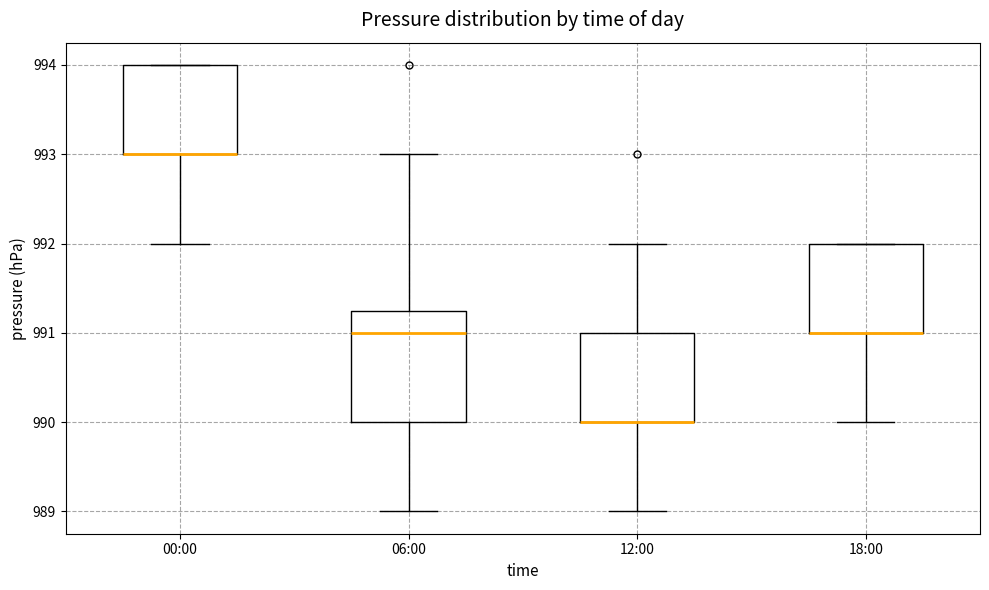

Reading left to right, read every box against the y-axis: the position of its median line, the range the box covers, and the ends of its whiskers. The values are not printed on the chart, so give them approximately, as read against the axis.

00:00: median 993.0 (drawn on the box's lower edge), box 993.0 to 994.0, whiskers 992.0 to 994.0
06:00: median 991.0, box 990.0 to 991.3, whiskers 989.0 to 993.0
12:00: median 990.0 (drawn on the box's lower edge), box 990.0 to 991.0, whiskers 989.0 to 992.0
18:00: median 991.0 (drawn on the box's lower edge), box 991.0 to 992.0, whiskers 990.0 to 992.0